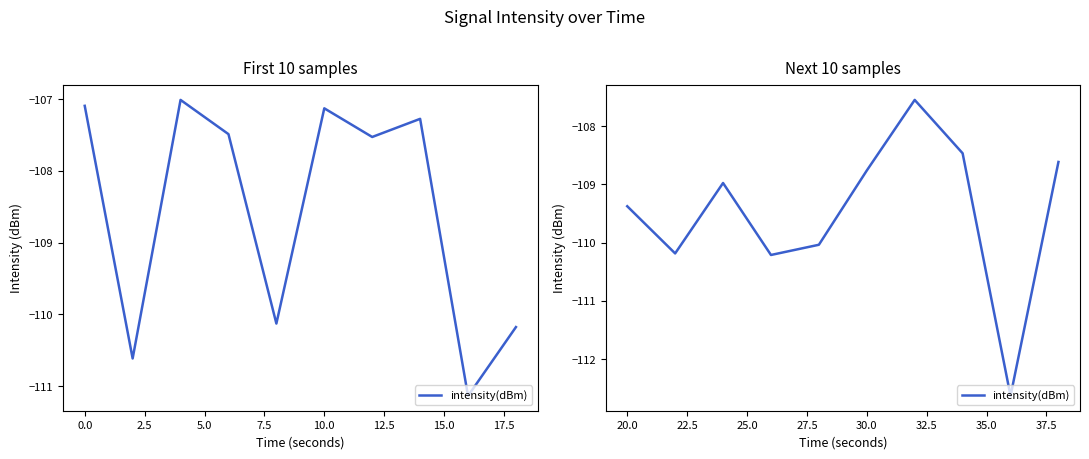

How many points are lower than both their immediate neighbors (excluding endpoints)?

3